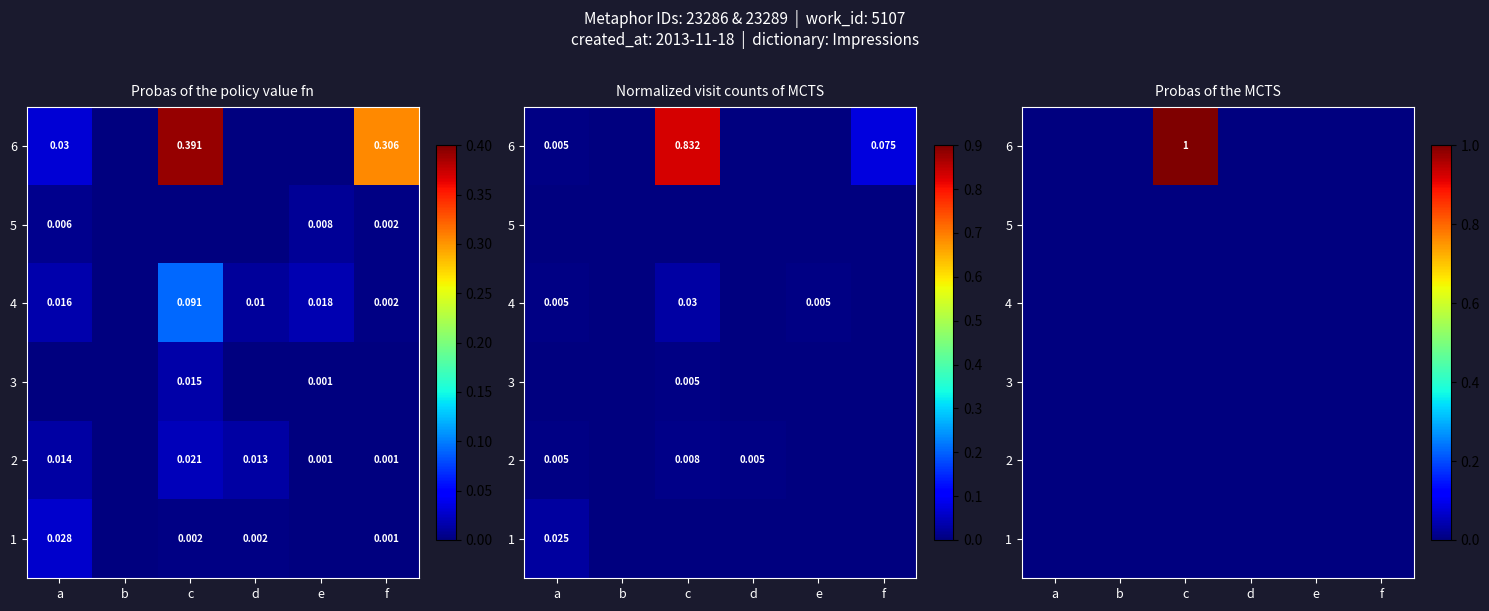

At which label is 6 closest to 0?

a